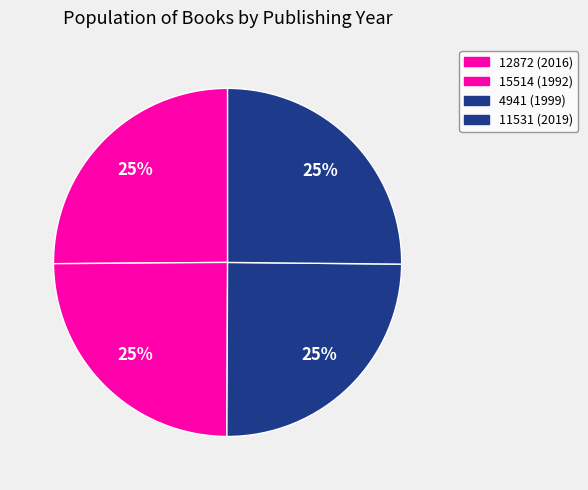

Count the number of slices in the pie.

4